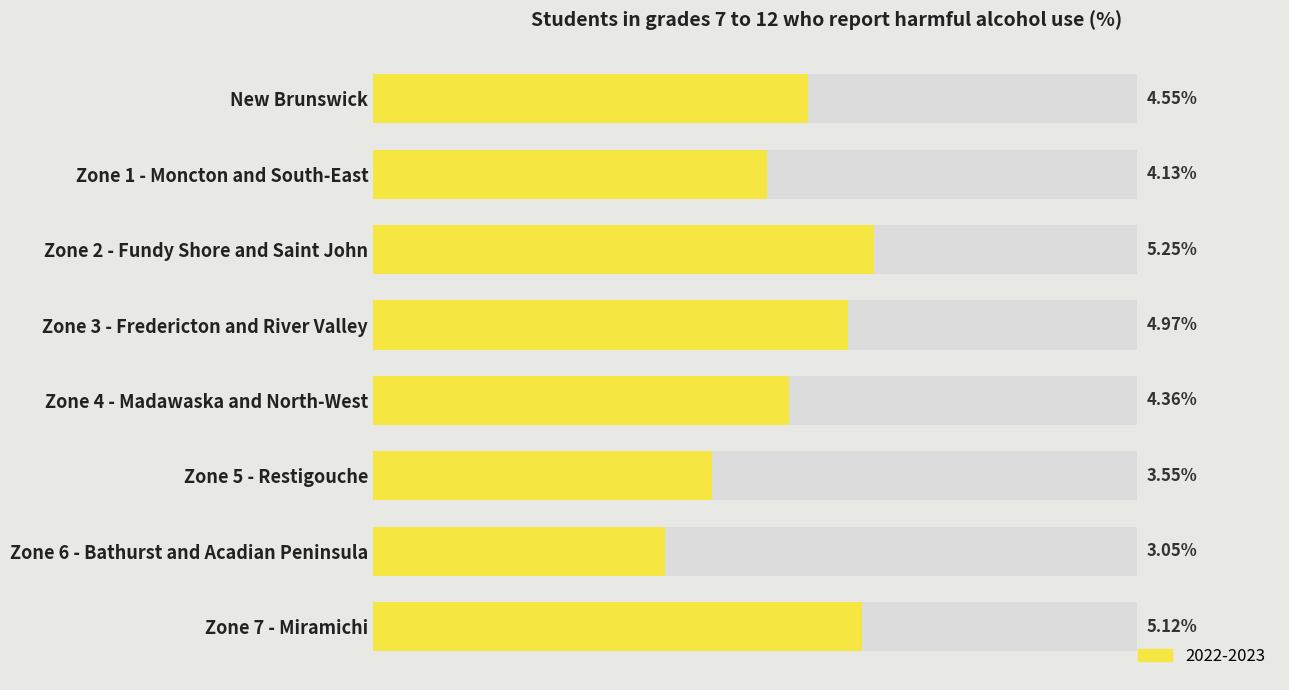

Read the value at Zone 6 - Bathurst and Acadian Peninsula.

3.1